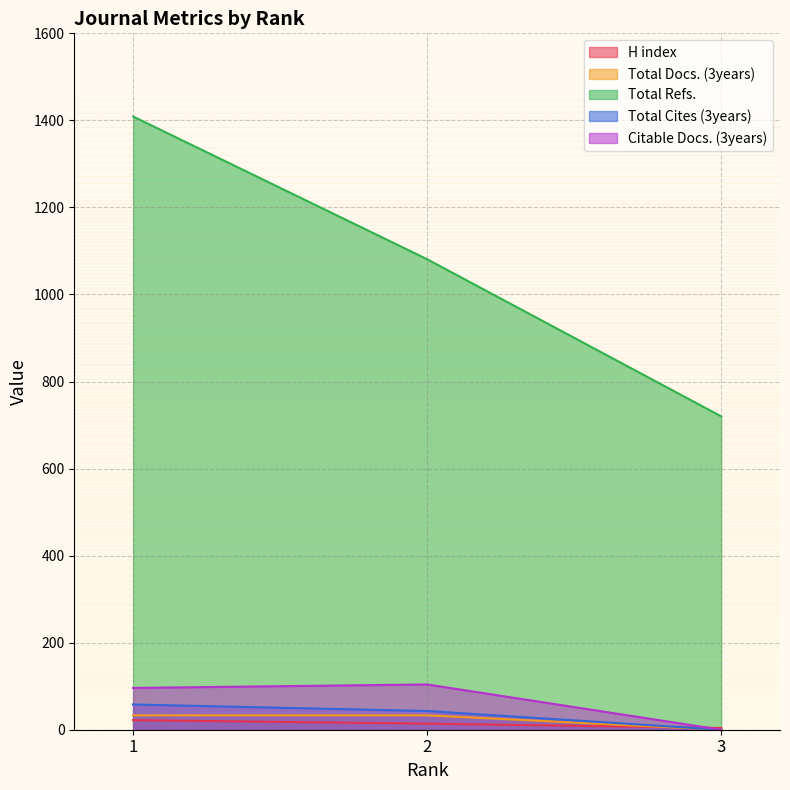

Is the value of Citable Docs. (3years) at 2 greater than the value of H index at 3?

Yes